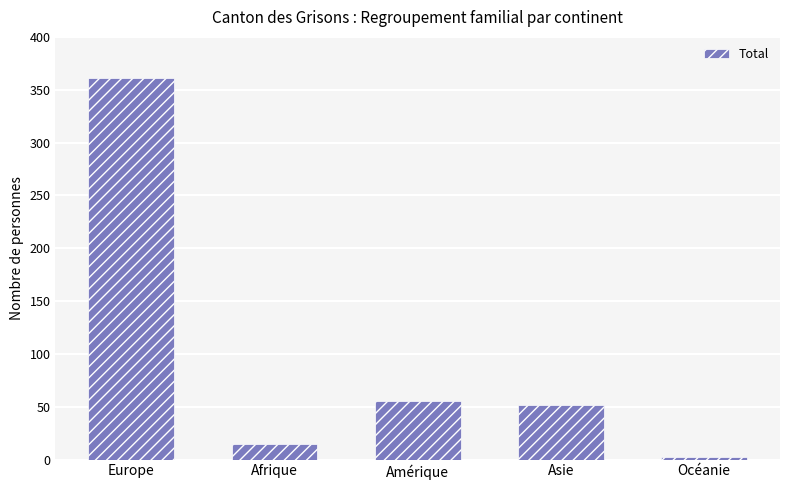

Which category has the highest value across all series?

Europe